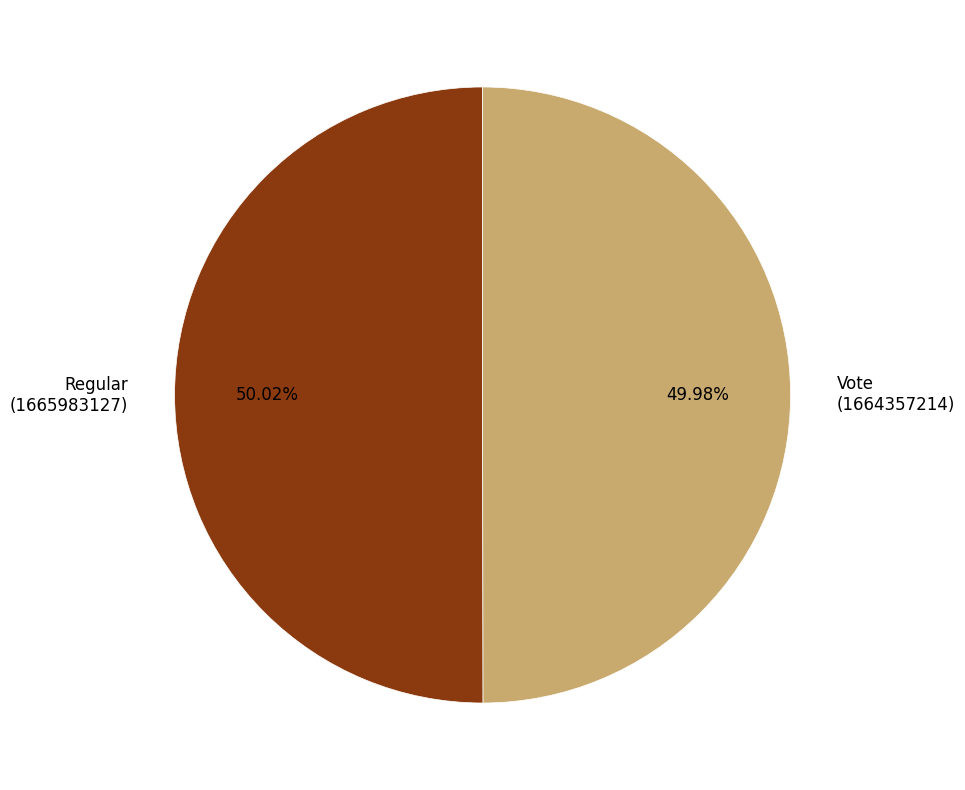

Do Regular and Vote together represent more than half of the pie?

Yes